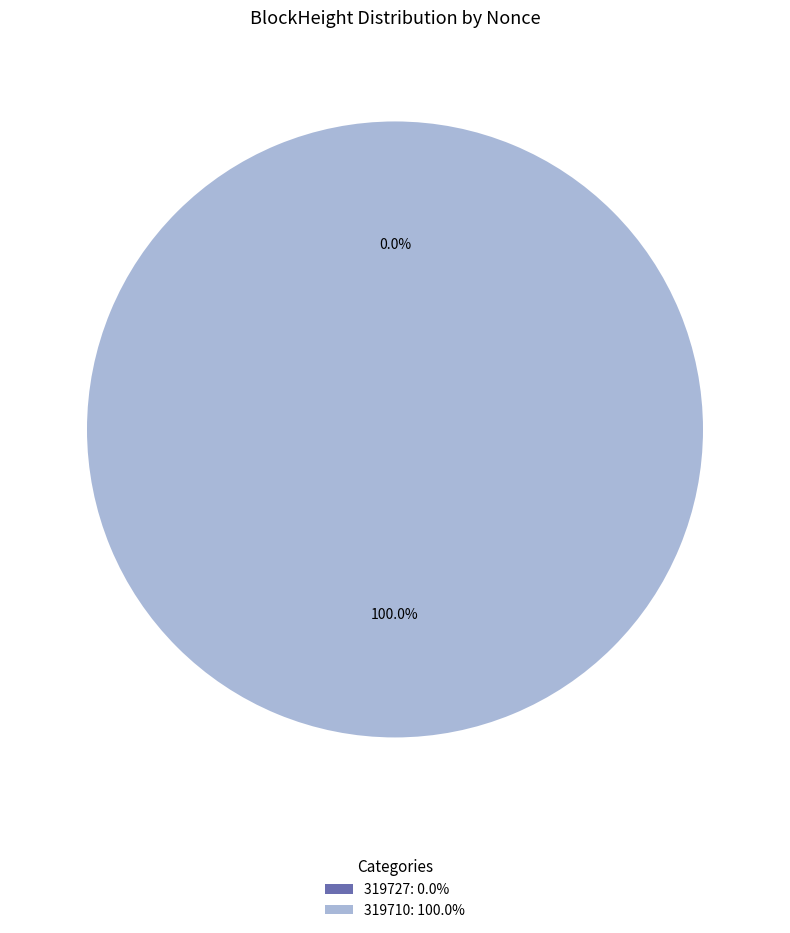

Count the number of slices in the pie.

2